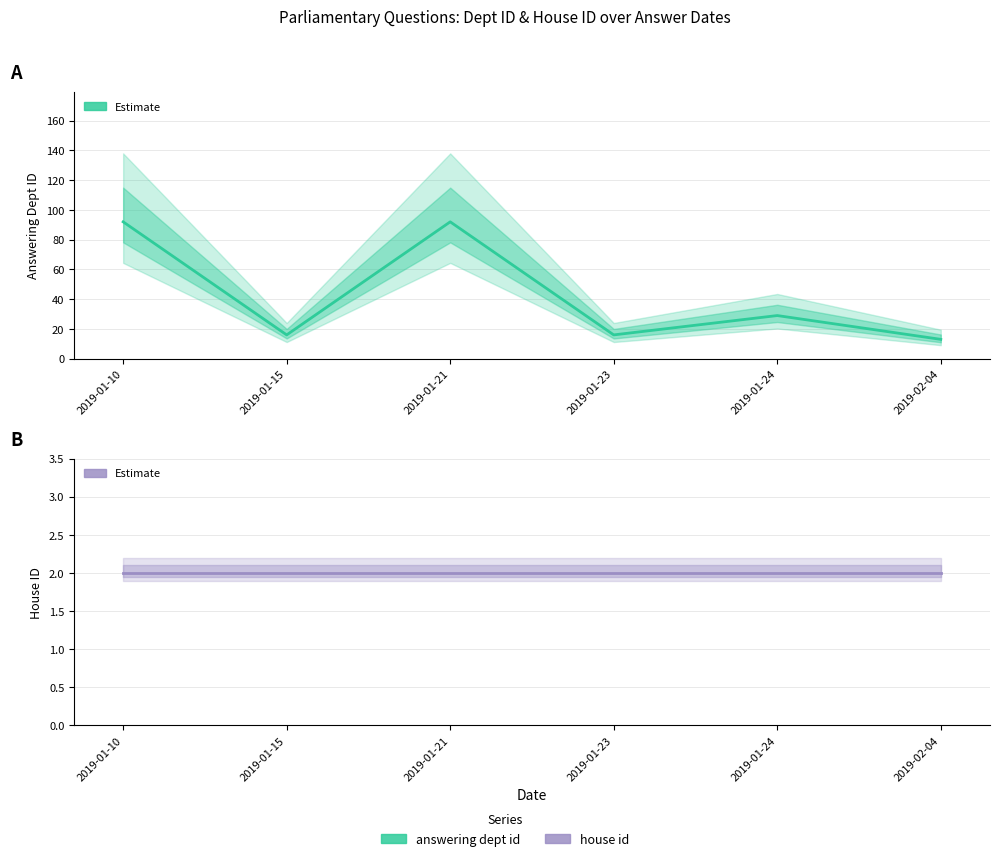

At which category does the chart reach its minimum across all series?

2019-01-10